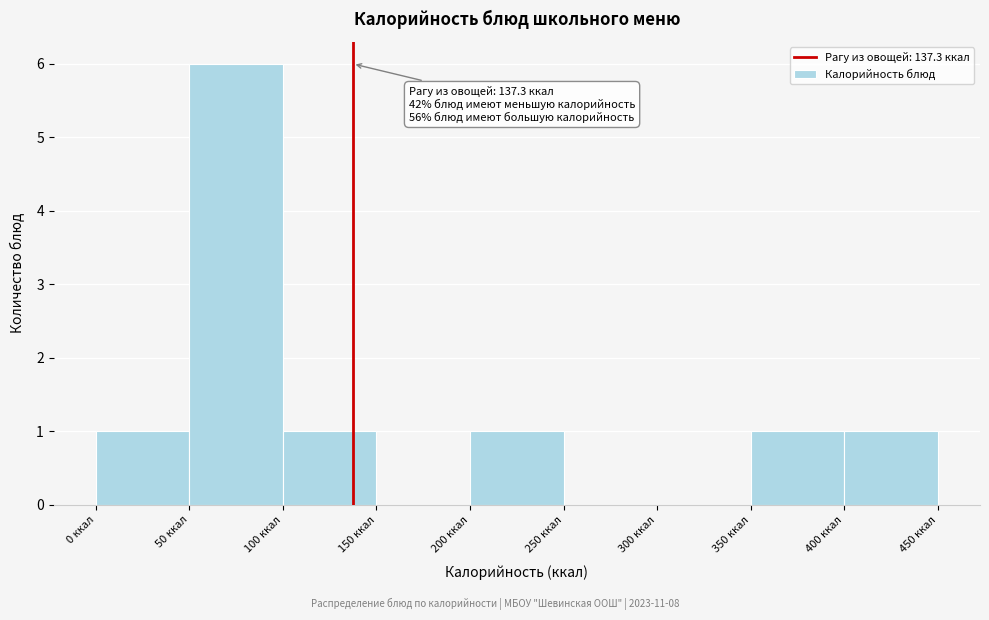

Over which range of the x-axis is the bar tallest?

50 to 100